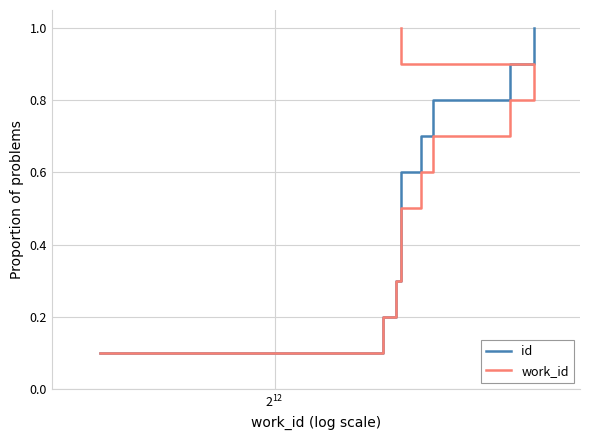

At how many categories does at least one series exceed 0?

10